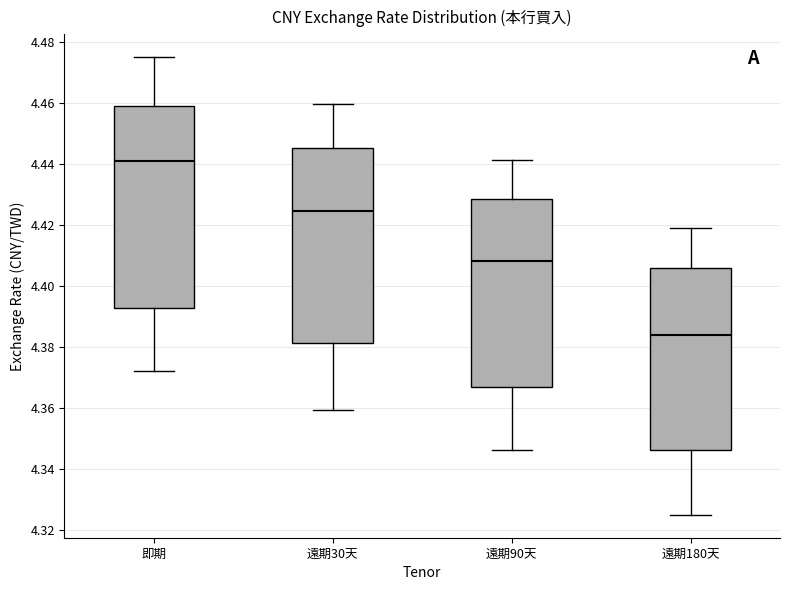

Reading left to right, transcribe this box plot: for each box, give where its median line is, the range the box spans, and where its two whiskers end, as read against the y-axis. The values are not printed on the chart, so give them approximately, as read against the axis.

即期: median 4.442, box 4.392 to 4.460, whiskers 4.372 to 4.476
遠期30天: median 4.424, box 4.382 to 4.446, whiskers 4.360 to 4.460
遠期90天: median 4.408, box 4.366 to 4.428, whiskers 4.346 to 4.442
遠期180天: median 4.384, box 4.346 to 4.406, whiskers 4.324 to 4.418